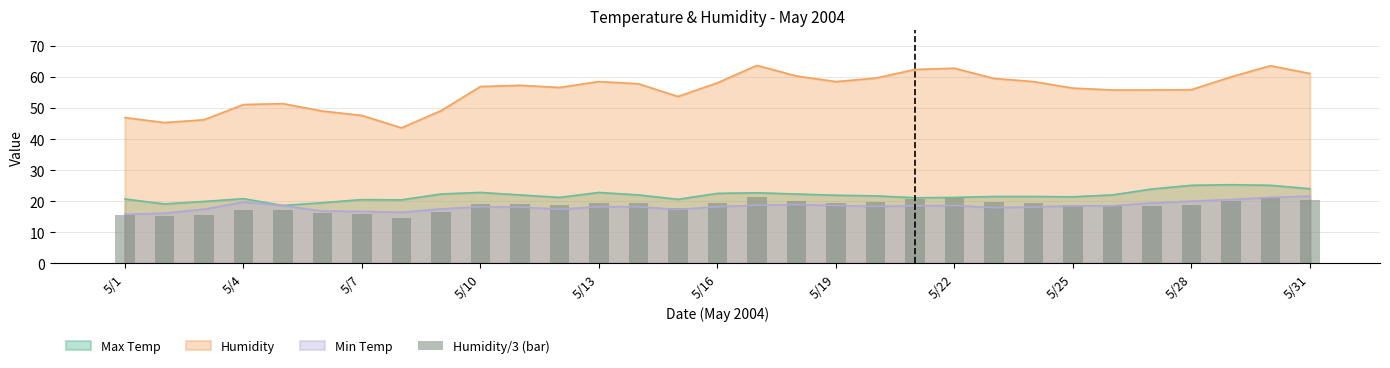

The chart shows a value of 21.2 at 29. True or false?

True